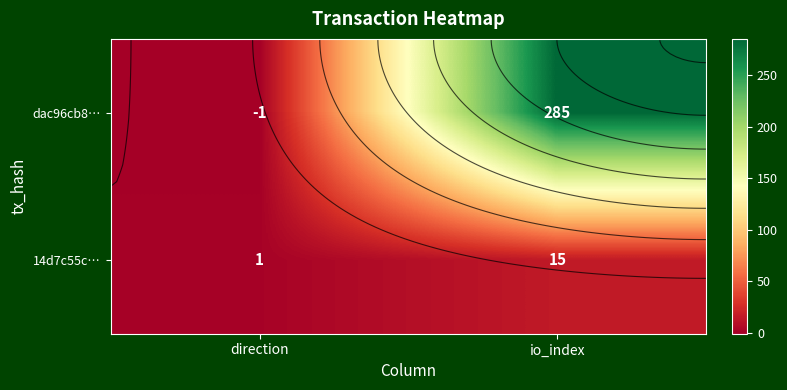

What is the sum of the 14d7c55c… values at io_index and direction?

16